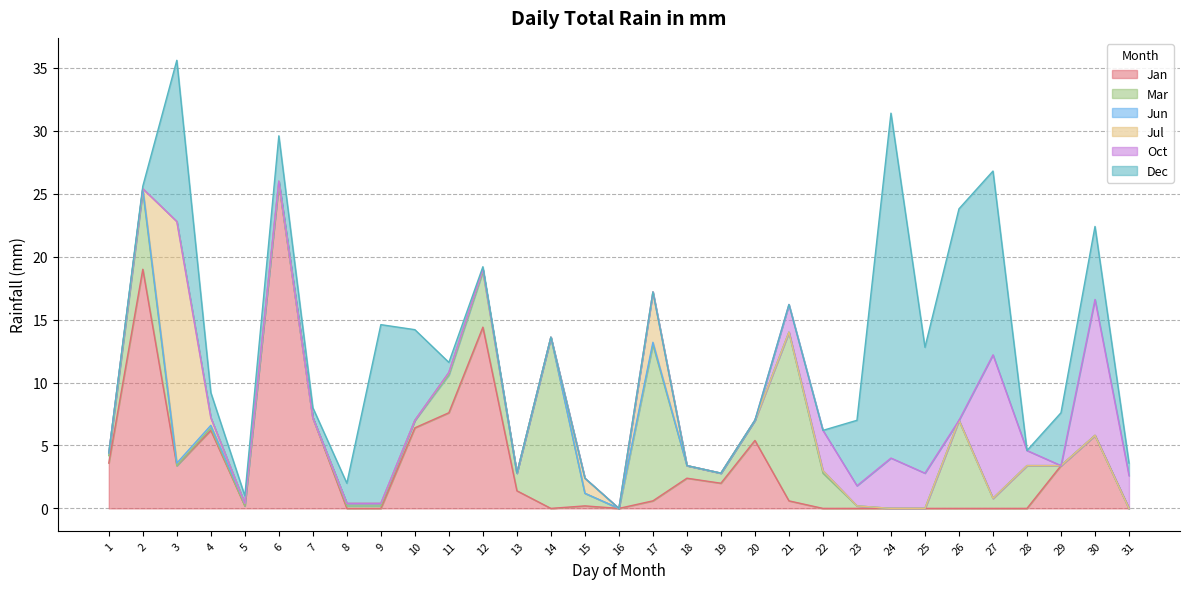

How many lines are shown in the chart?

6